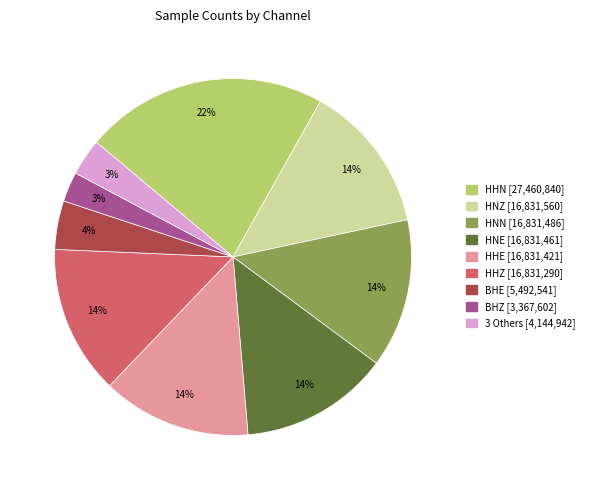

To the nearest percent, what is the difference between the largest and smallest slice percentages?

19%